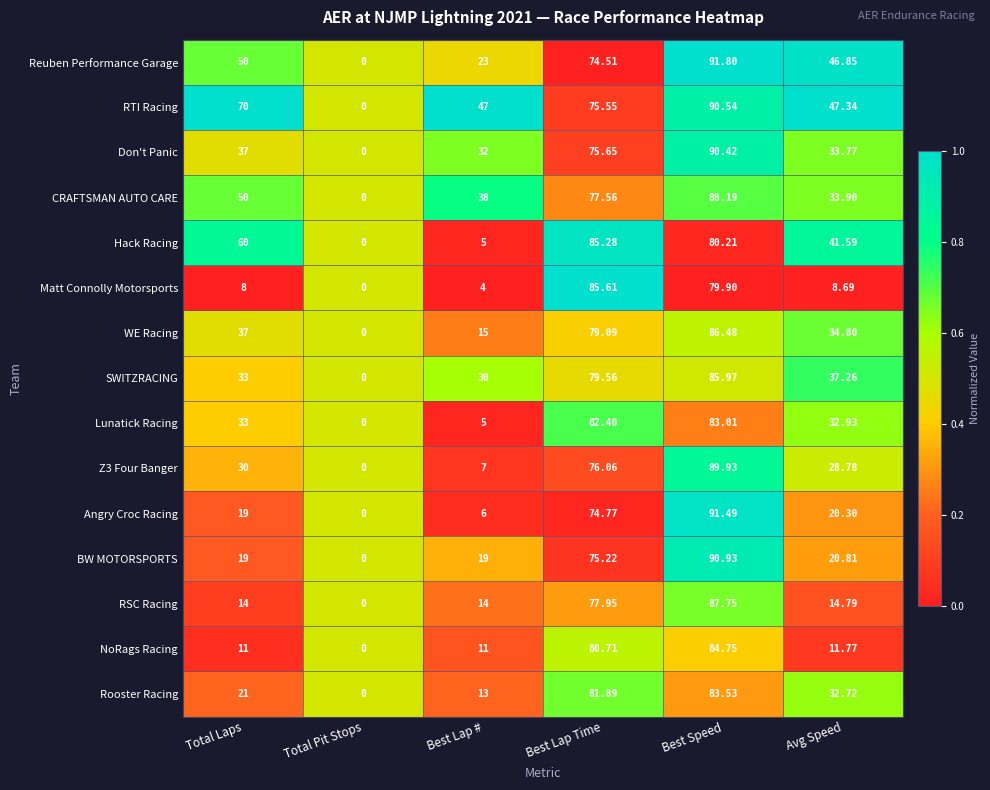

List the labels in order of Matt Connolly Motorsports value, largest first.

Best Lap Time, Best Speed, Avg Speed, Total Laps, Best Lap #, Total Pit Stops